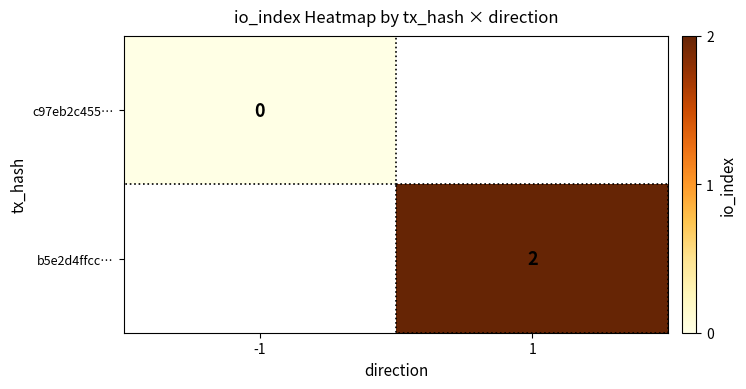

Which category has the highest value across all series?

1